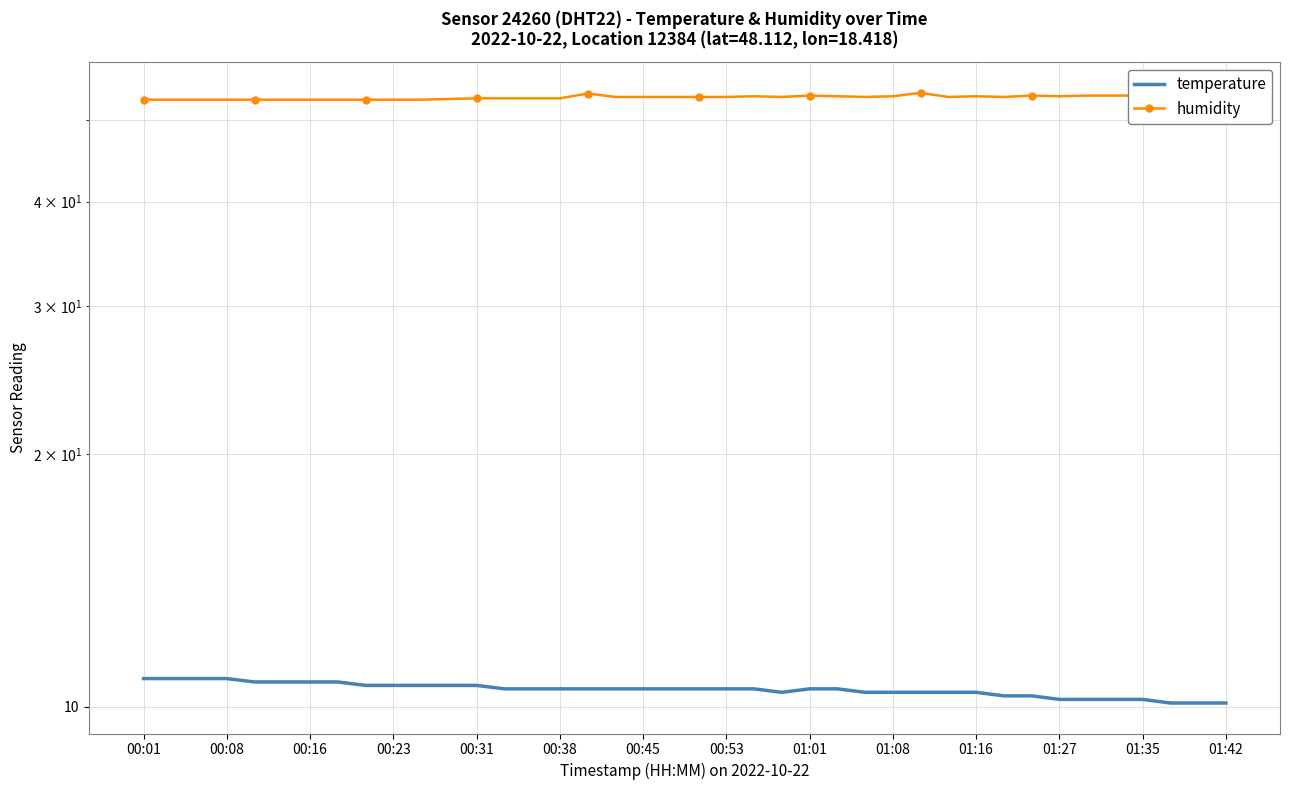

List the series in order of their peak value, highest first.

humidity, temperature